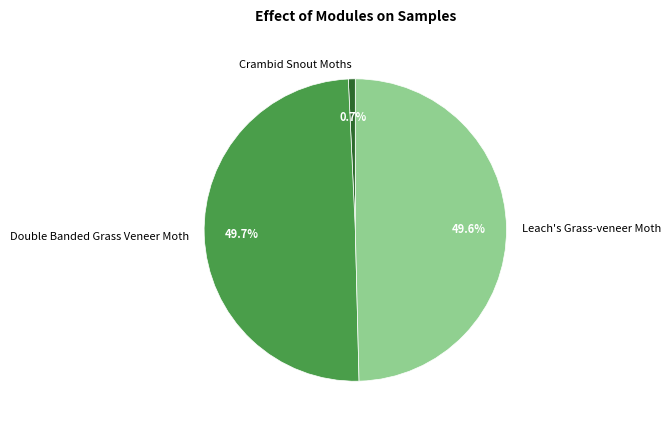

What percentage is the Double Banded Grass Veneer Moth slice, to the nearest percent?

50%